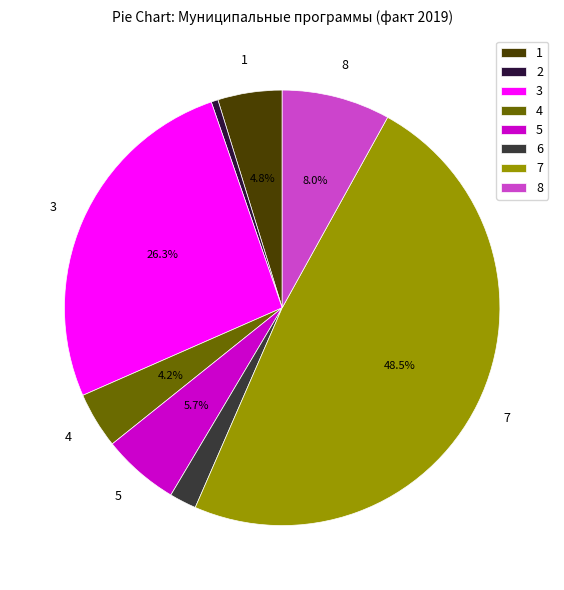

Is there any slice that represents more than half of the pie?

No